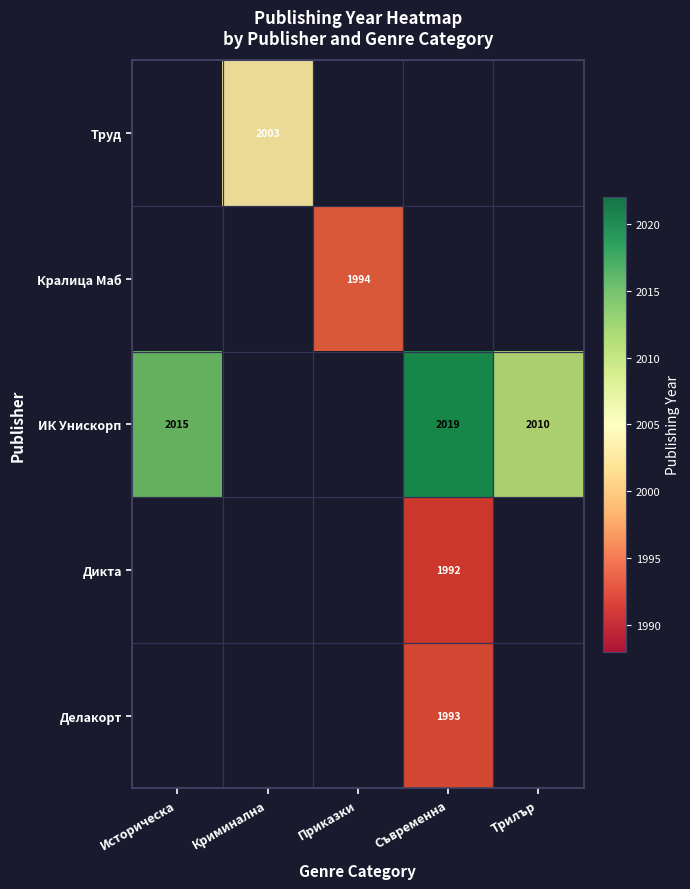

The value of Кралица Маб at Приказки is 1994. True or false?

True